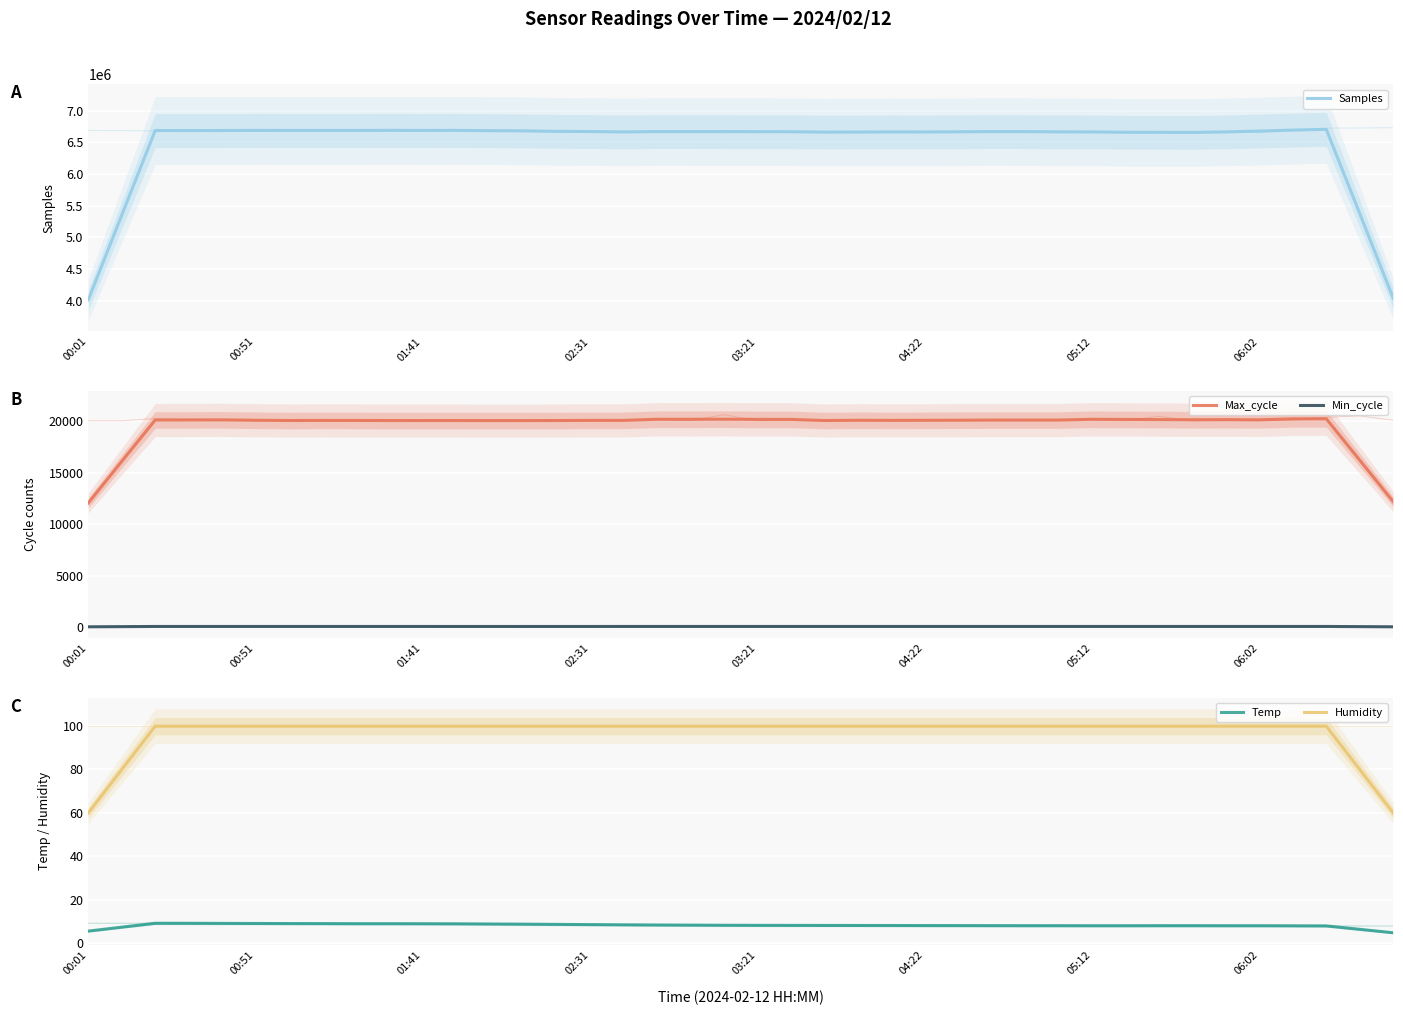

Rank the series by their maximum value, from lowest to highest.

Temp, Min_cycle, Humidity, Max_cycle, Samples